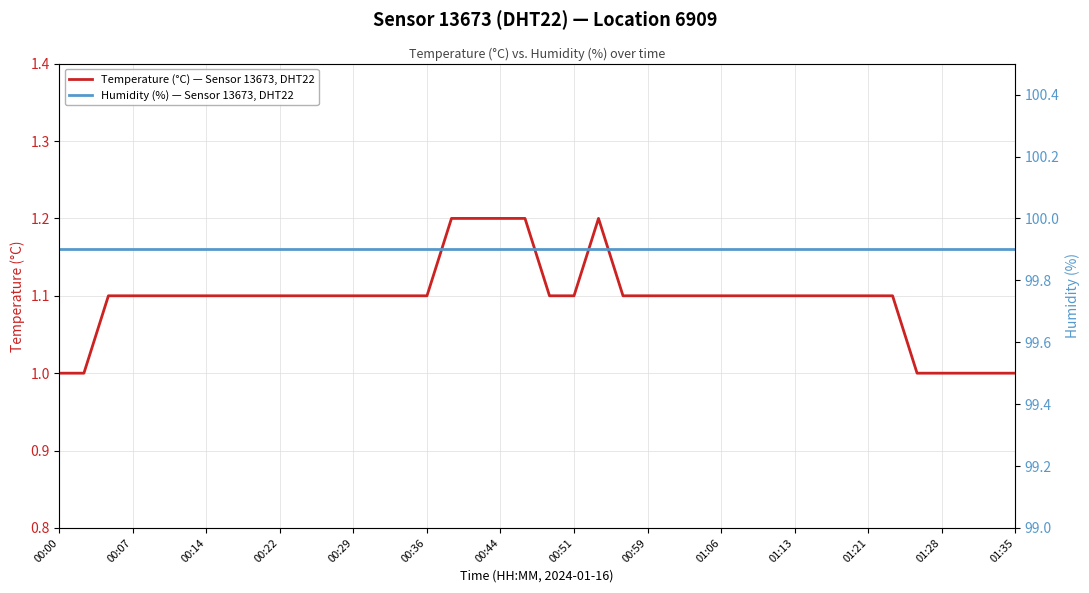

How many Temperature (°C) — Sensor 13673, DHT22 values are between 1 and 2?

40